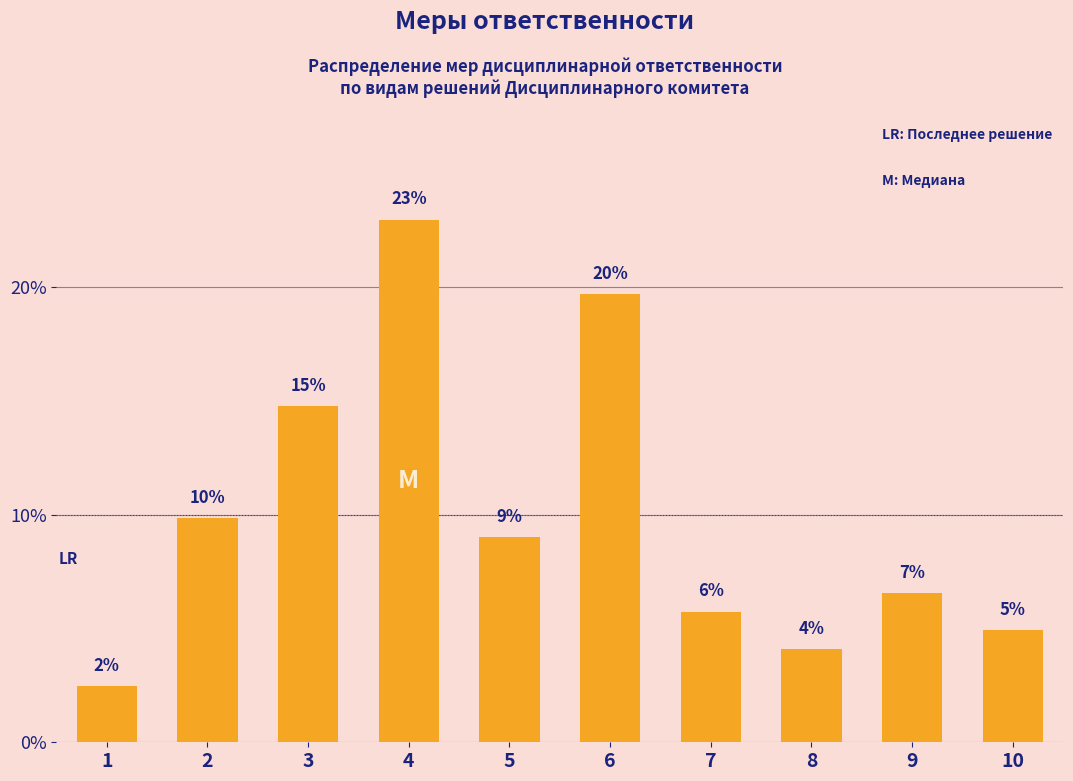

Rank the categories by value from highest to lowest.

4, 6, 3, 2, 5, 9, 7, 10, 8, 1